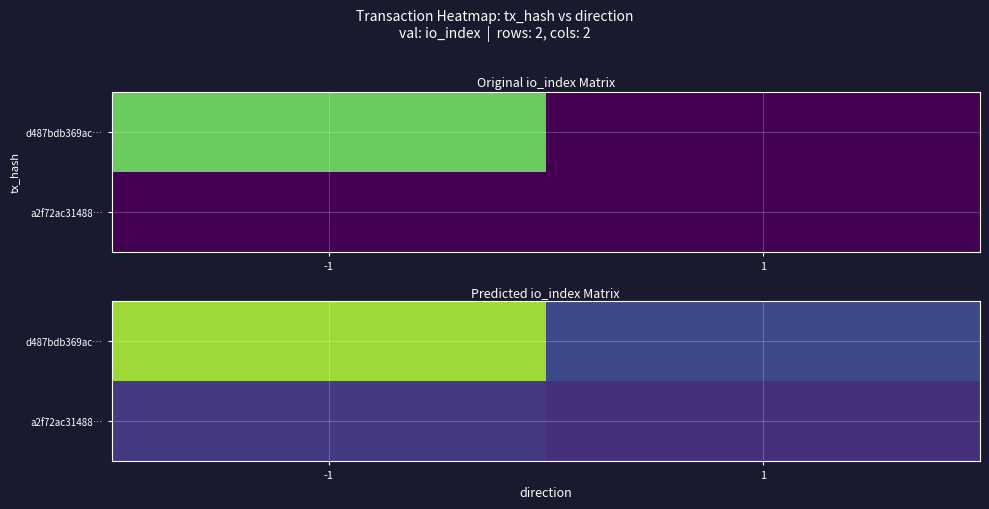

Which series has the widest spread of values?

d487bdb369ac…